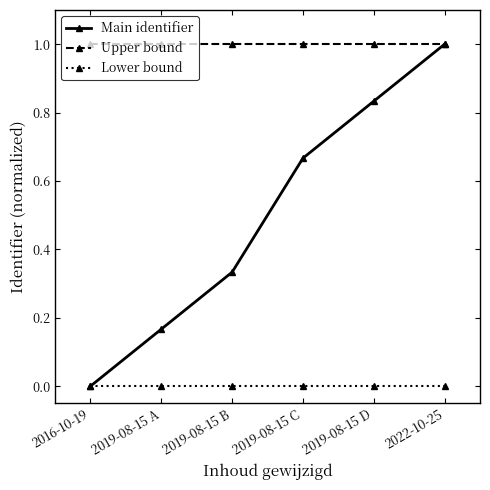

At which label does Main identifier reach its peak?

2022-10-25